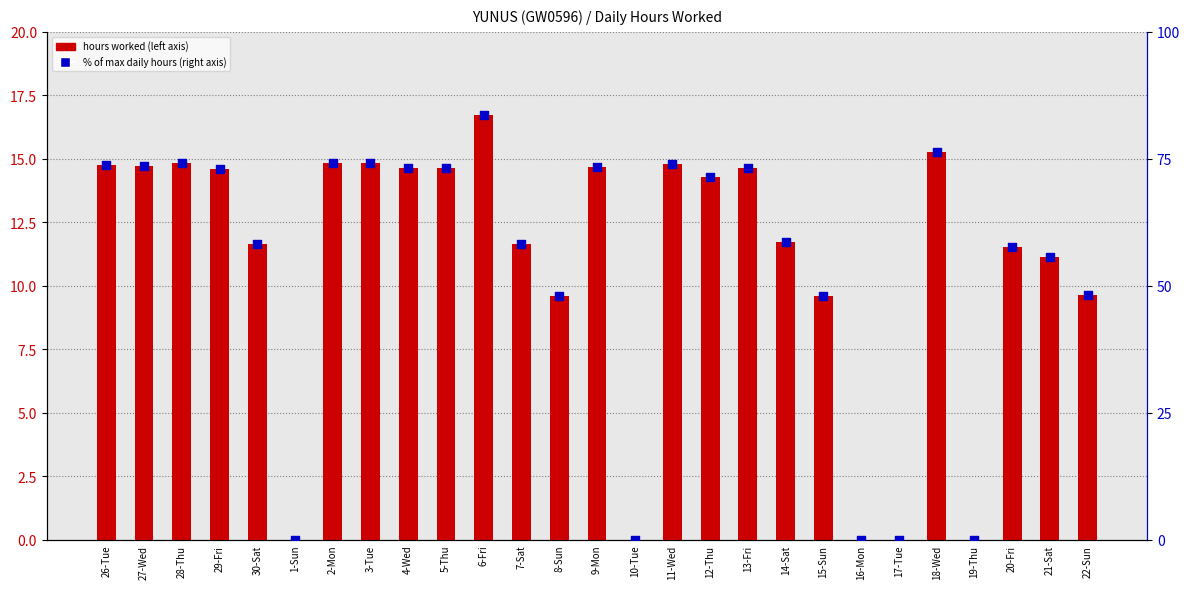

Which series contains the highest Y value?

% of max daily hours